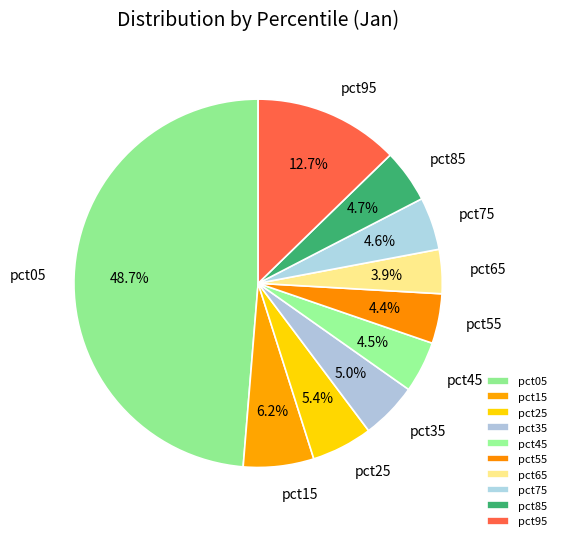

Which has a higher value, pct65 or pct95?

pct95